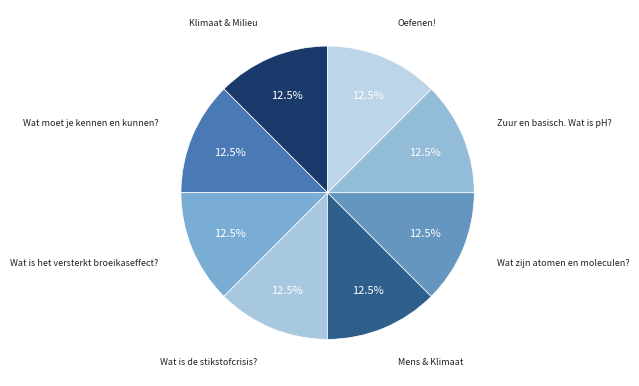

How many slices are in this pie chart?

8